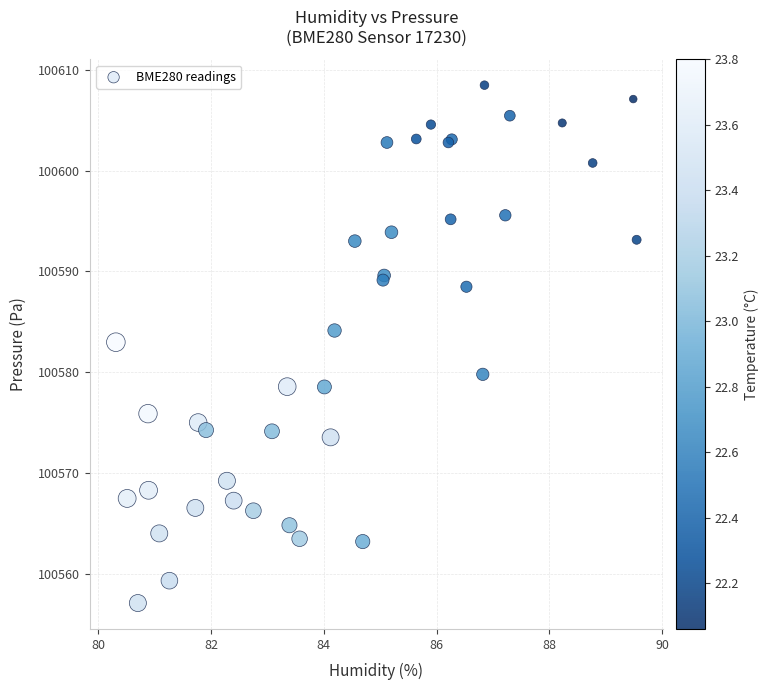

What Y value in the scatter plot is closest to 100582?

100583.0